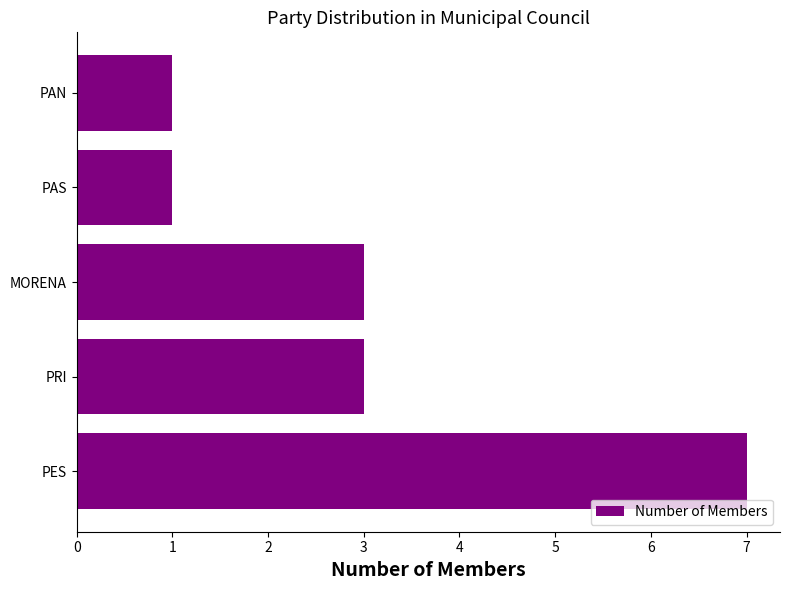

What is the difference between the maximum and minimum values?

6